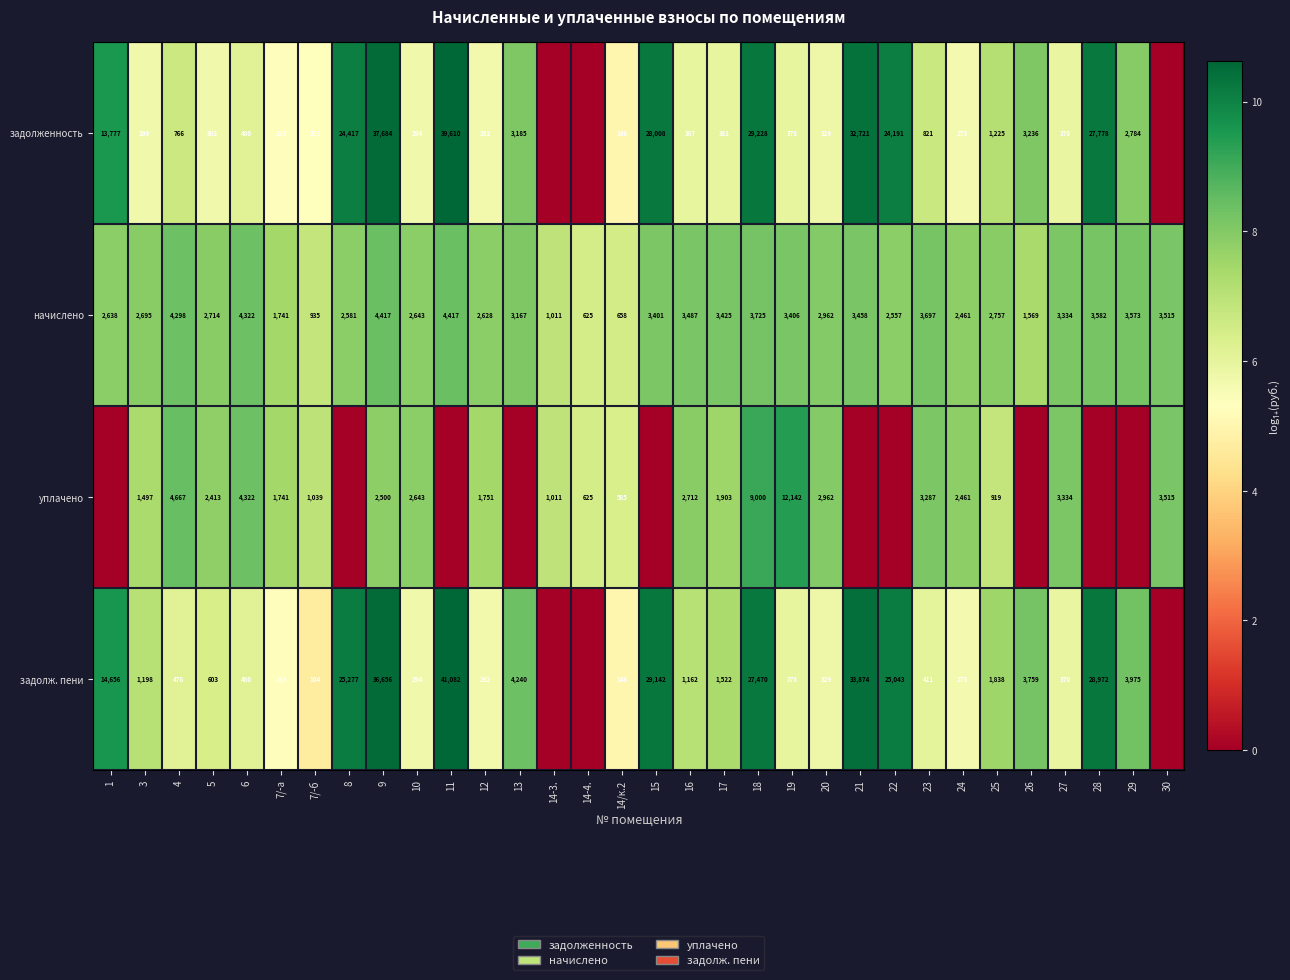

What is the difference between the задолженность values at 11 and 22?

15419